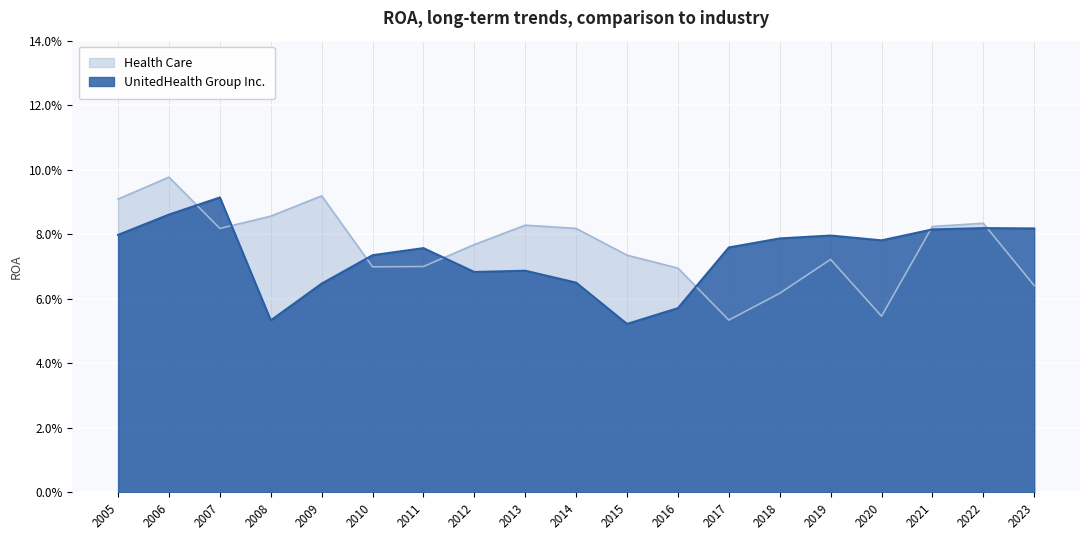

At which label does Health Care reach its peak?

2006